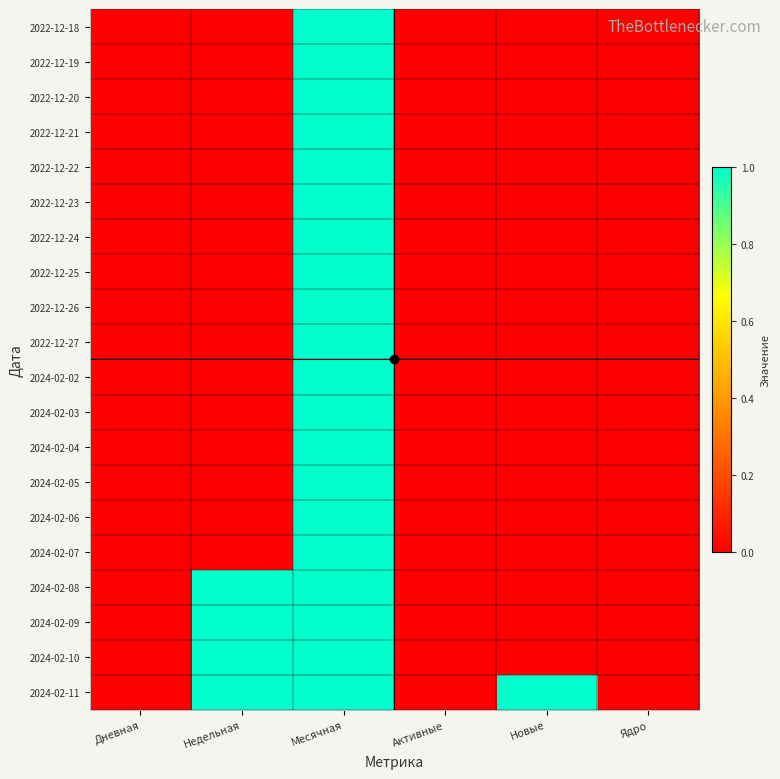

Reading left to right, list all the values displayed in this chart.

2022-12-18: Дневная=0	Недельная=0	Месячная=1	Активные=0	Новые=0	Ядро=0
2022-12-19: Дневная=0	Недельная=0	Месячная=1	Активные=0	Новые=0	Ядро=0
2022-12-20: Дневная=0	Недельная=0	Месячная=1	Активные=0	Новые=0	Ядро=0
2022-12-21: Дневная=0	Недельная=0	Месячная=1	Активные=0	Новые=0	Ядро=0
2022-12-22: Дневная=0	Недельная=0	Месячная=1	Активные=0	Новые=0	Ядро=0
2022-12-23: Дневная=0	Недельная=0	Месячная=1	Активные=0	Новые=0	Ядро=0
2022-12-24: Дневная=0	Недельная=0	Месячная=1	Активные=0	Новые=0	Ядро=0
2022-12-25: Дневная=0	Недельная=0	Месячная=1	Активные=0	Новые=0	Ядро=0
2022-12-26: Дневная=0	Недельная=0	Месячная=1	Активные=0	Новые=0	Ядро=0
2022-12-27: Дневная=0	Недельная=0	Месячная=1	Активные=0	Новые=0	Ядро=0
2024-02-02: Дневная=0	Недельная=0	Месячная=1	Активные=0	Новые=0	Ядро=0
2024-02-03: Дневная=0	Недельная=0	Месячная=1	Активные=0	Новые=0	Ядро=0
2024-02-04: Дневная=0	Недельная=0	Месячная=1	Активные=0	Новые=0	Ядро=0
2024-02-05: Дневная=0	Недельная=0	Месячная=1	Активные=0	Новые=0	Ядро=0
2024-02-06: Дневная=0	Недельная=0	Месячная=1	Активные=0	Новые=0	Ядро=0
2024-02-07: Дневная=0	Недельная=0	Месячная=1	Активные=0	Новые=0	Ядро=0
2024-02-08: Дневная=0	Недельная=1	Месячная=1	Активные=0	Новые=0	Ядро=0
2024-02-09: Дневная=0	Недельная=1	Месячная=1	Активные=0	Новые=0	Ядро=0
2024-02-10: Дневная=0	Недельная=1	Месячная=1	Активные=0	Новые=0	Ядро=0
2024-02-11: Дневная=0	Недельная=1	Месячная=1	Активные=0	Новые=1	Ядро=0